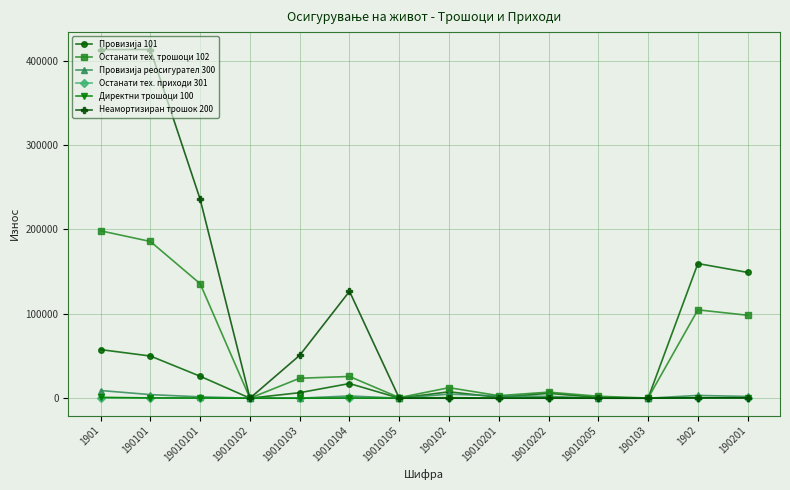

At which category is the sum across all series the highest?

1901